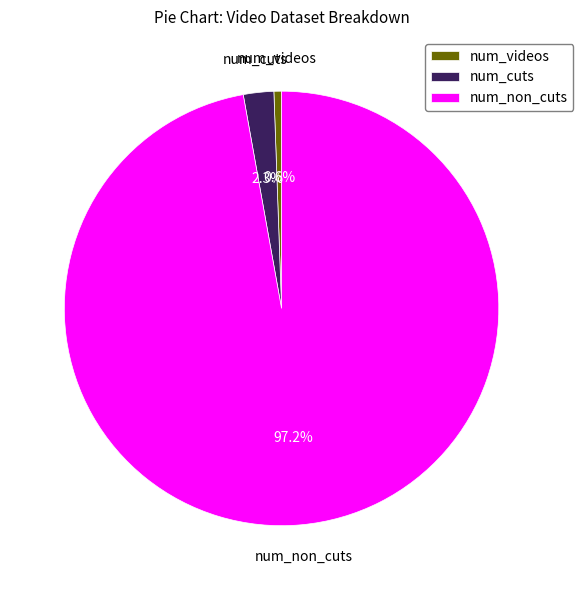

True or false: num_cuts accounts for 8% of the total.

False